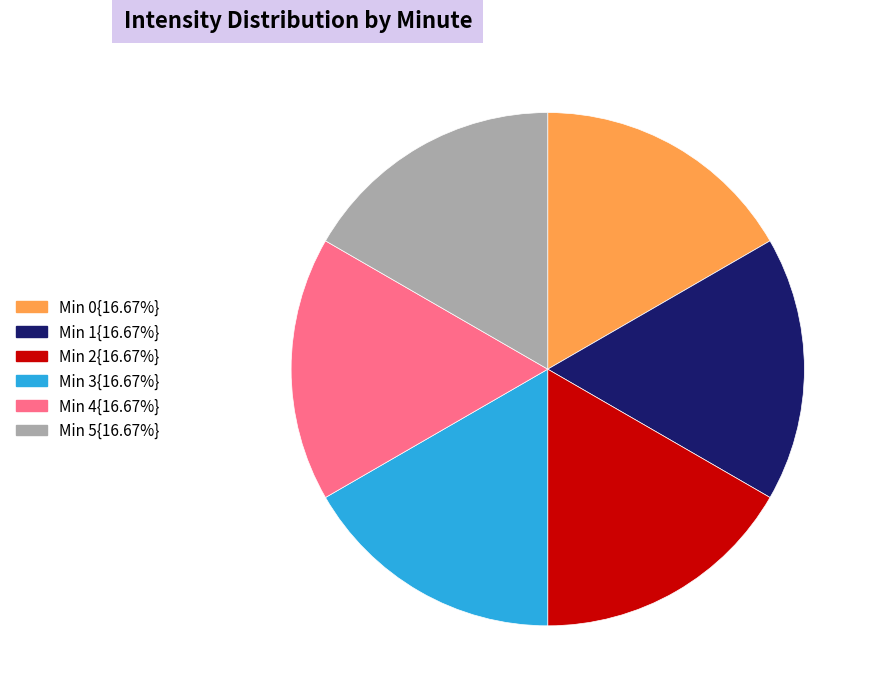

Does any single category account for the majority?

No